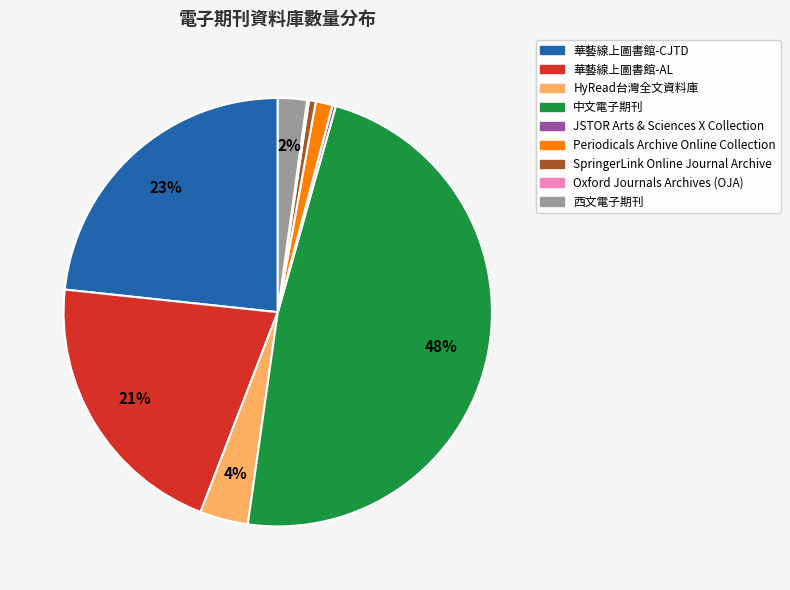

Which category has the biggest portion of the pie?

中文電子期刊